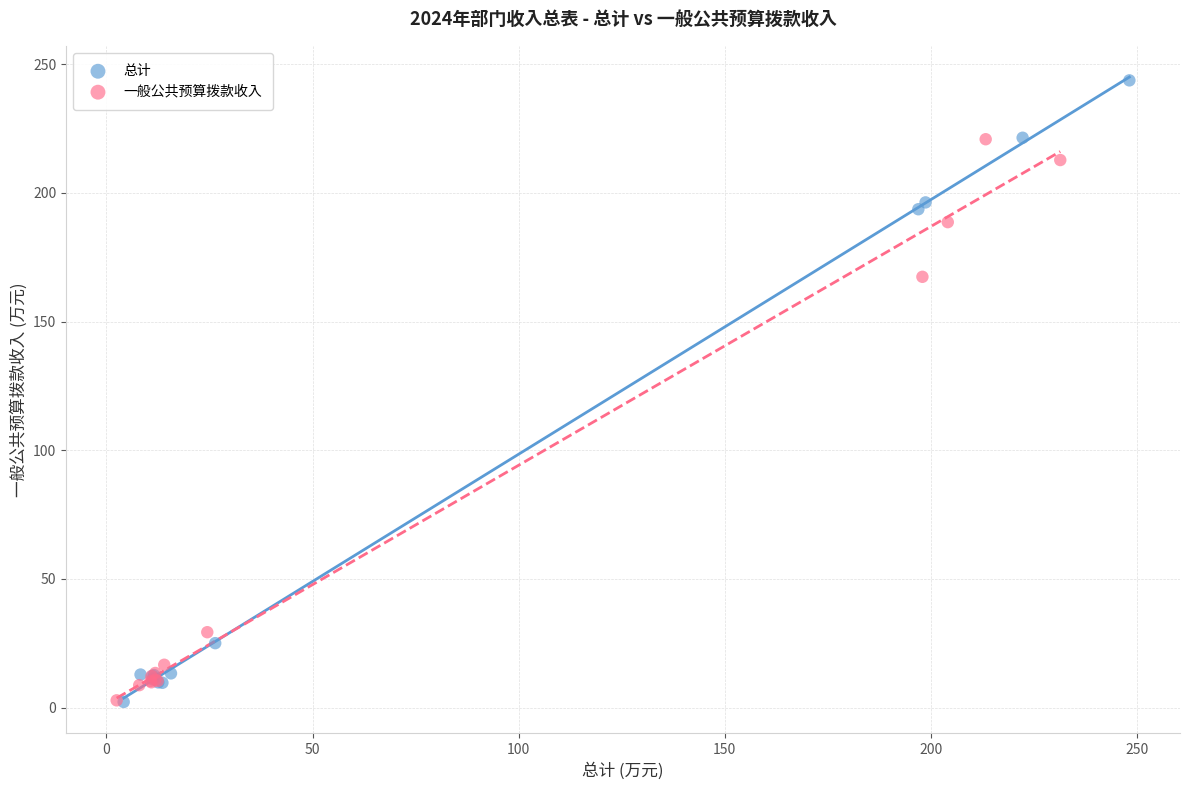

Which series reaches the maximum Y coordinate?

总计